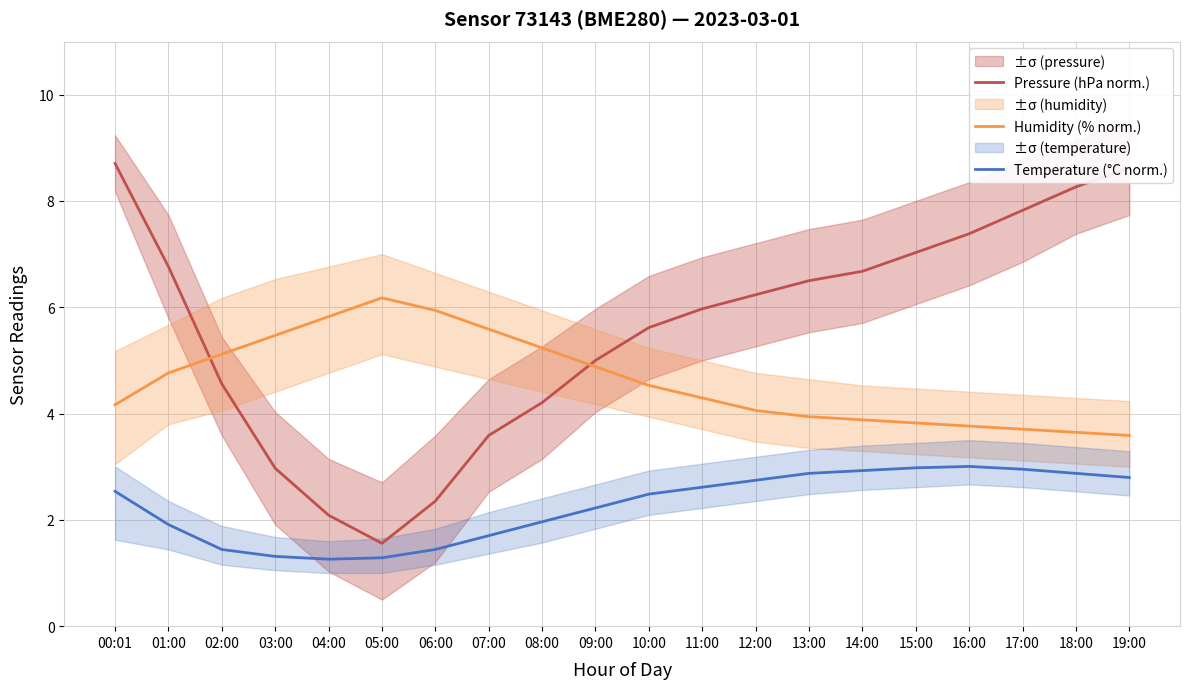

True or false: Pressure (hPa norm.) and Temperature (°C norm.) intersect in this chart.

False